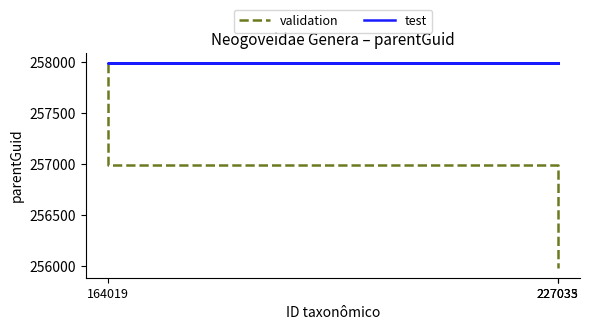

At how many categories does at least one series exceed 256116?

3